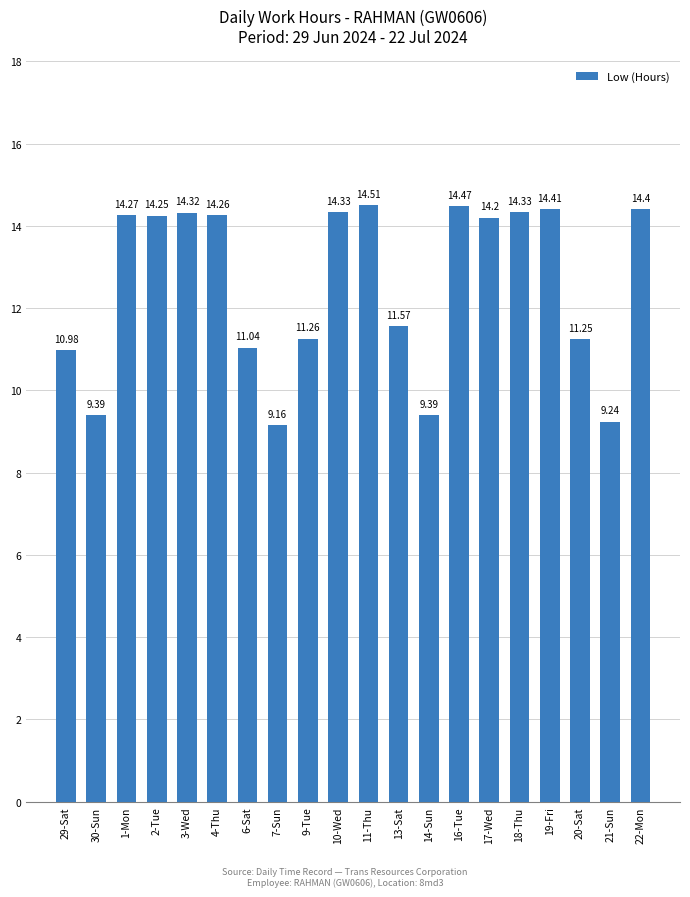

Are the bars grouped side by side (vs. stacked)?

No